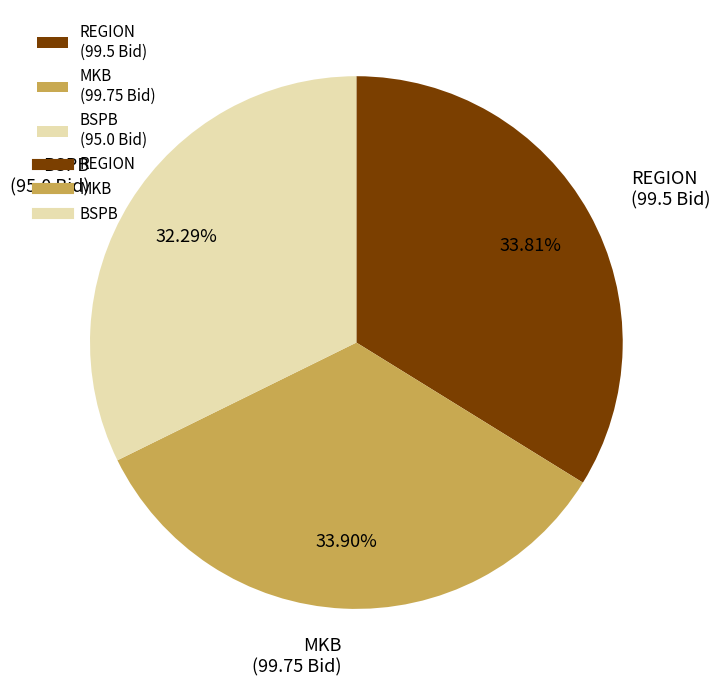

What percentage do MKB and REGION together represent?

67.7%